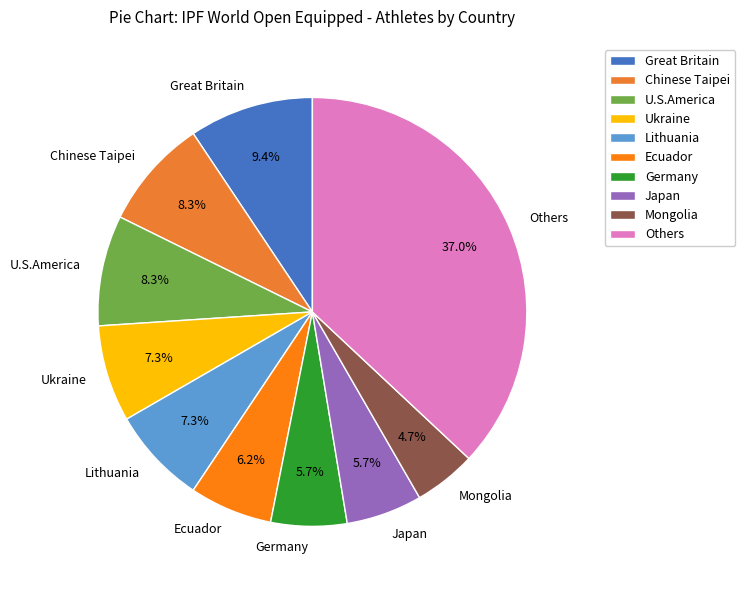

Which category has the smallest portion of the pie?

Mongolia